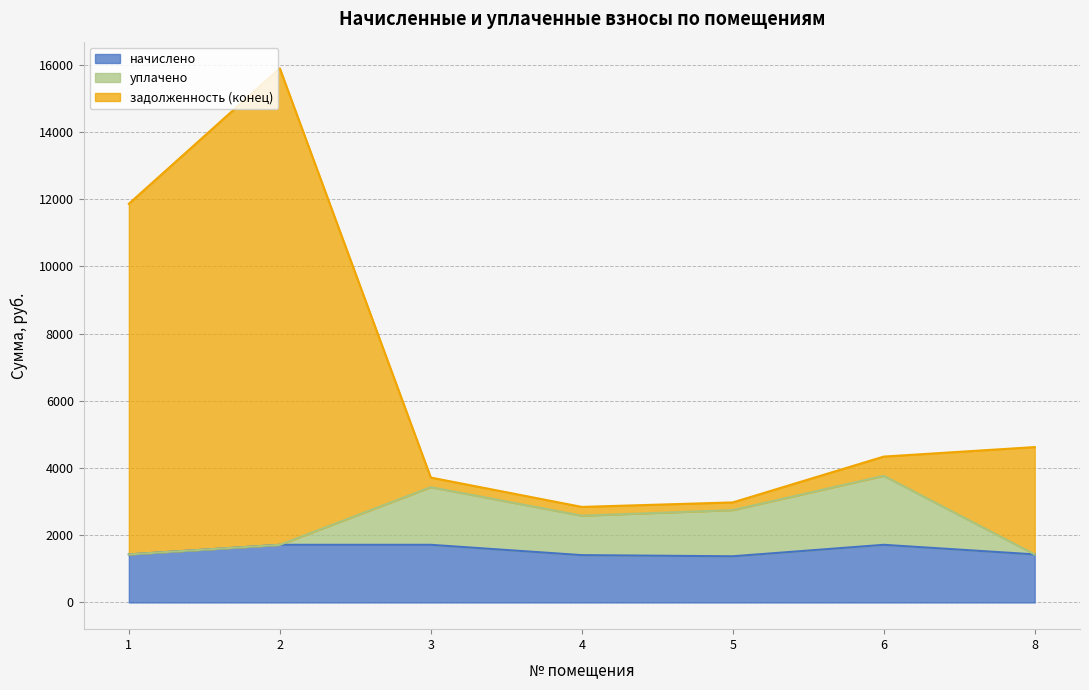

True or false: задолженность (конец) has a value of 5638.8 at 3.

False